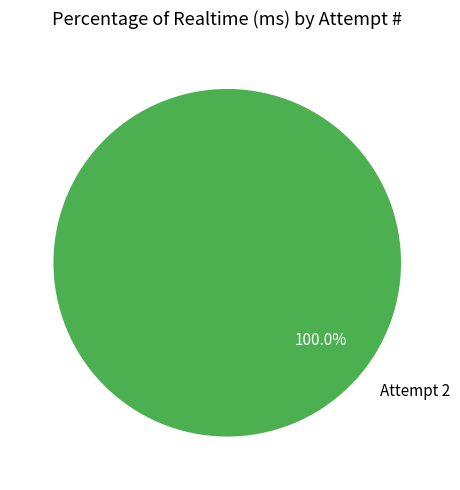

Rank the categories by value from lowest to highest.

Attempt 2